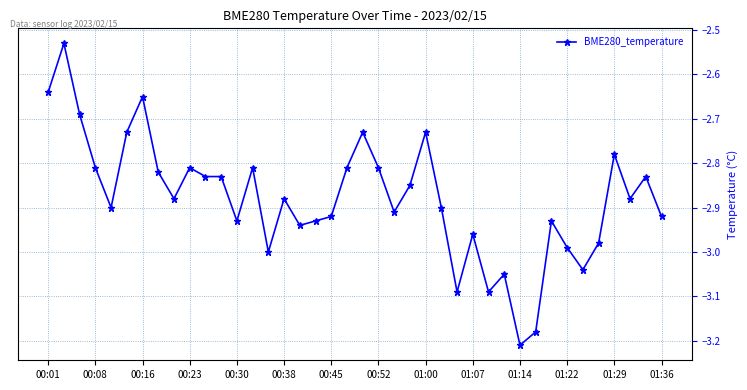

True or false: the data has more than 1 interior local peaks.

True